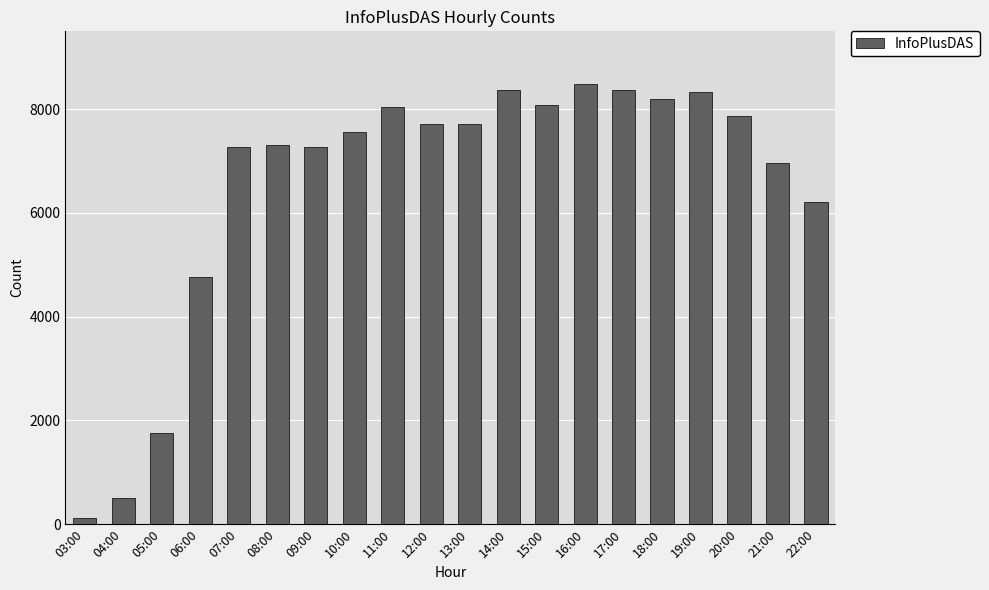

Approximately how many times larger is the value at 04:00 compared to 17:00?

0.1